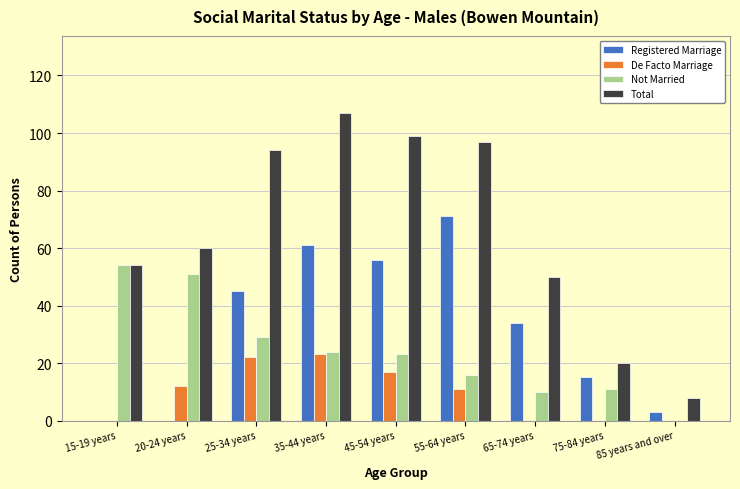

What is the sum of all Not Married values?

218